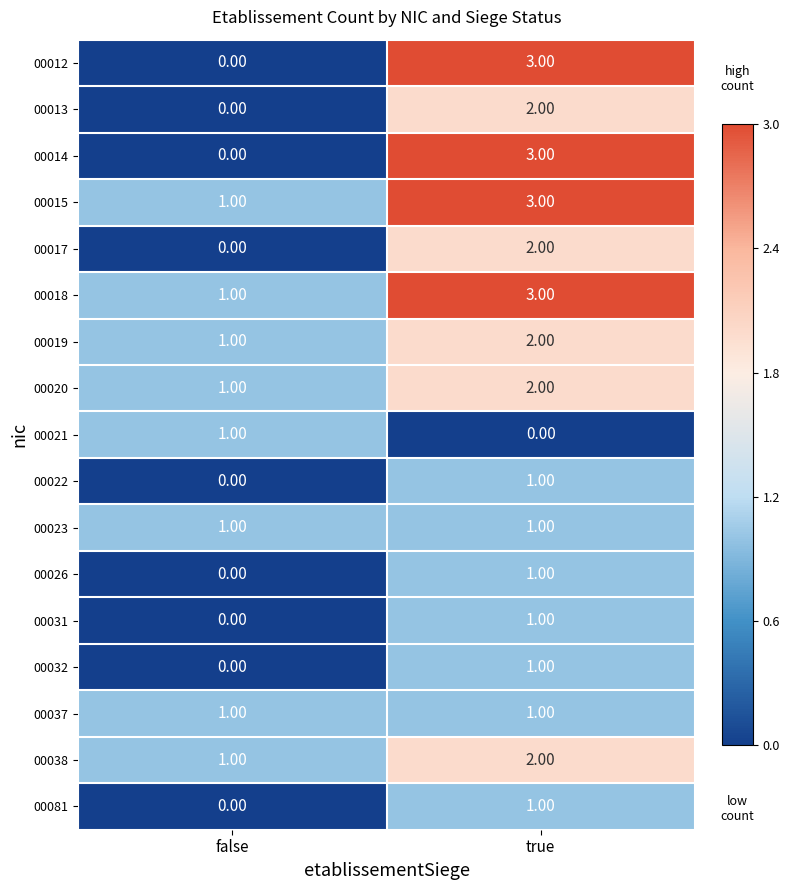

At how many categories does at least one series exceed 0?

2